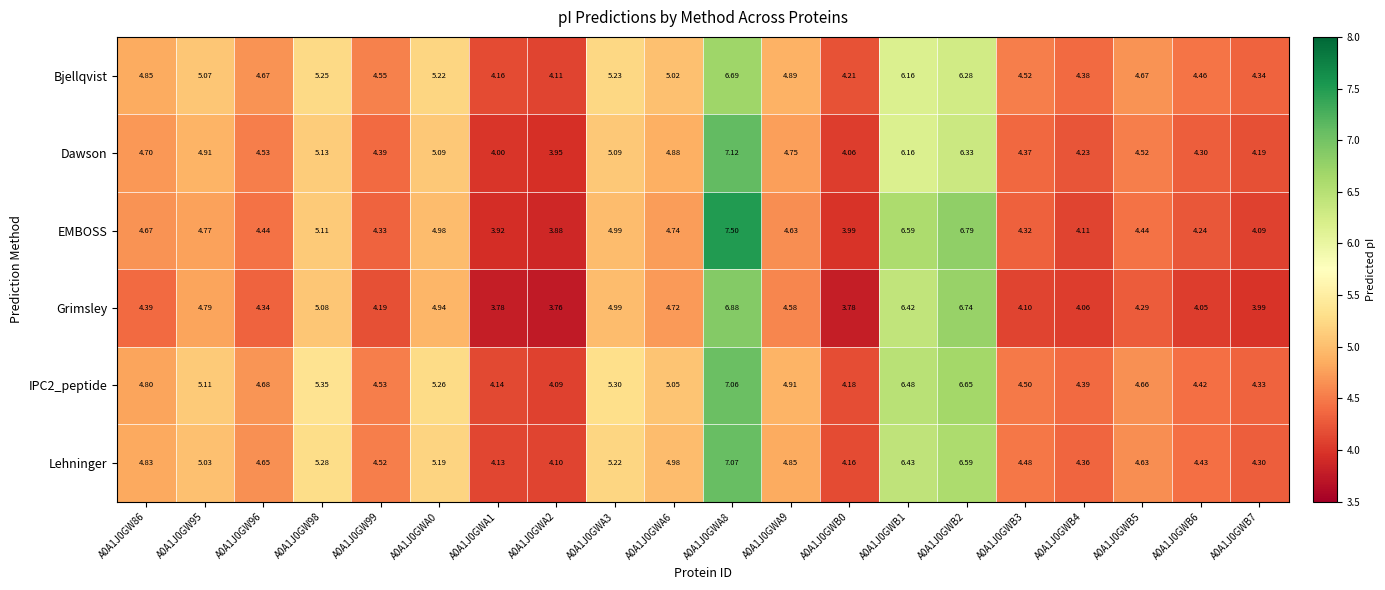

Which series has the widest spread of values?

EMBOSS